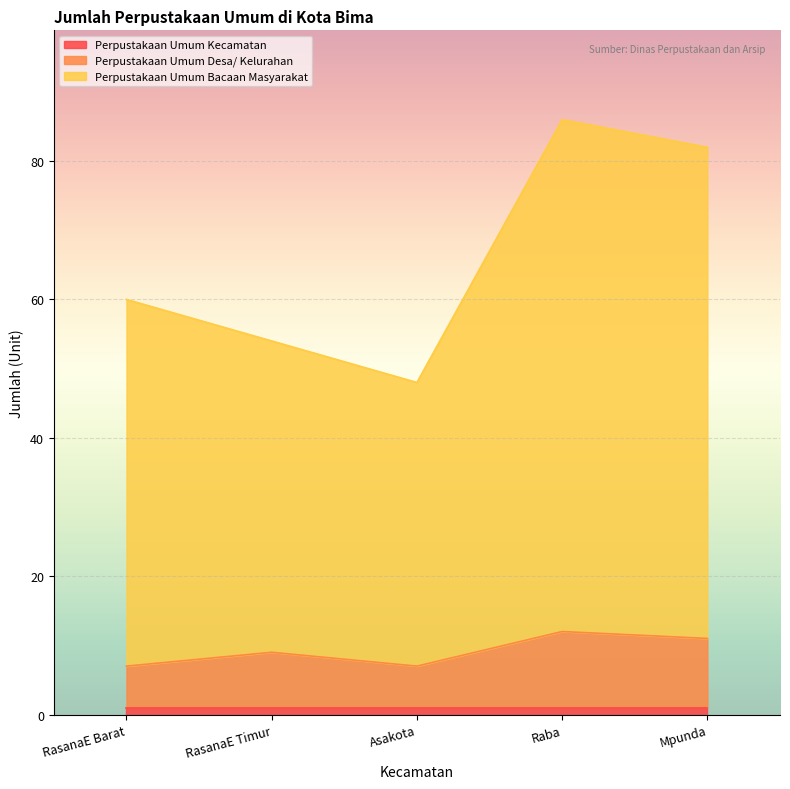

How many values in the Perpustakaan Umum Desa/ Kelurahan series exceed 9?

2